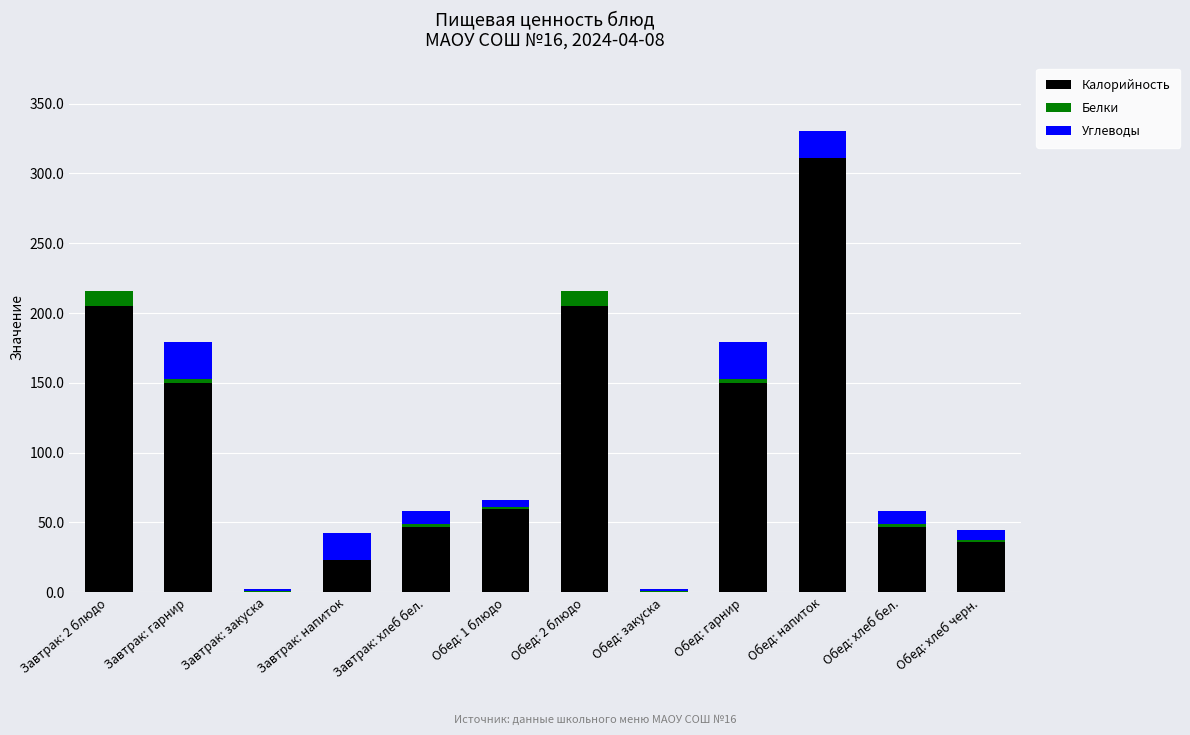

The Калорийность series shows 121.2 at Обед: напиток. True or false?

False